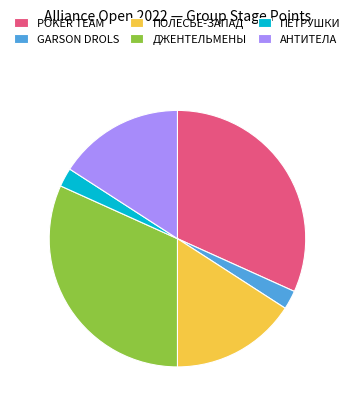

Combined, do ПЕТРУШКИ and ДЖЕНТЕЛЬМЕНЫ account for over 50%?

No